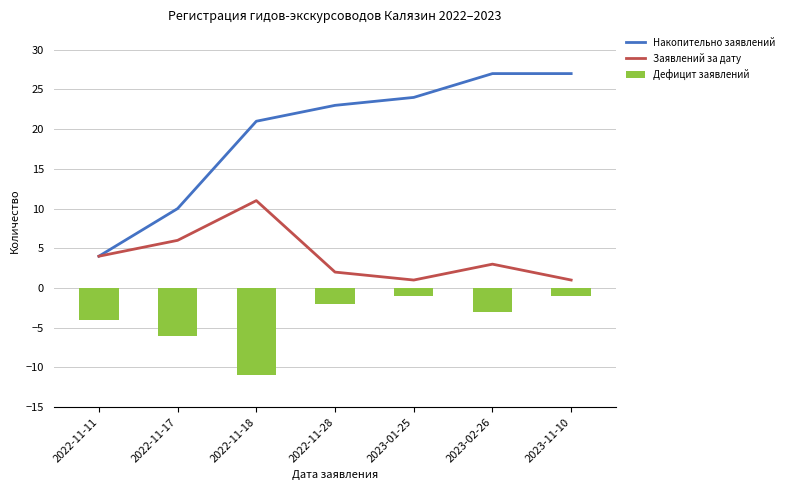

Where is Дефицит заявлений nearest to the value -6?

2022-11-17